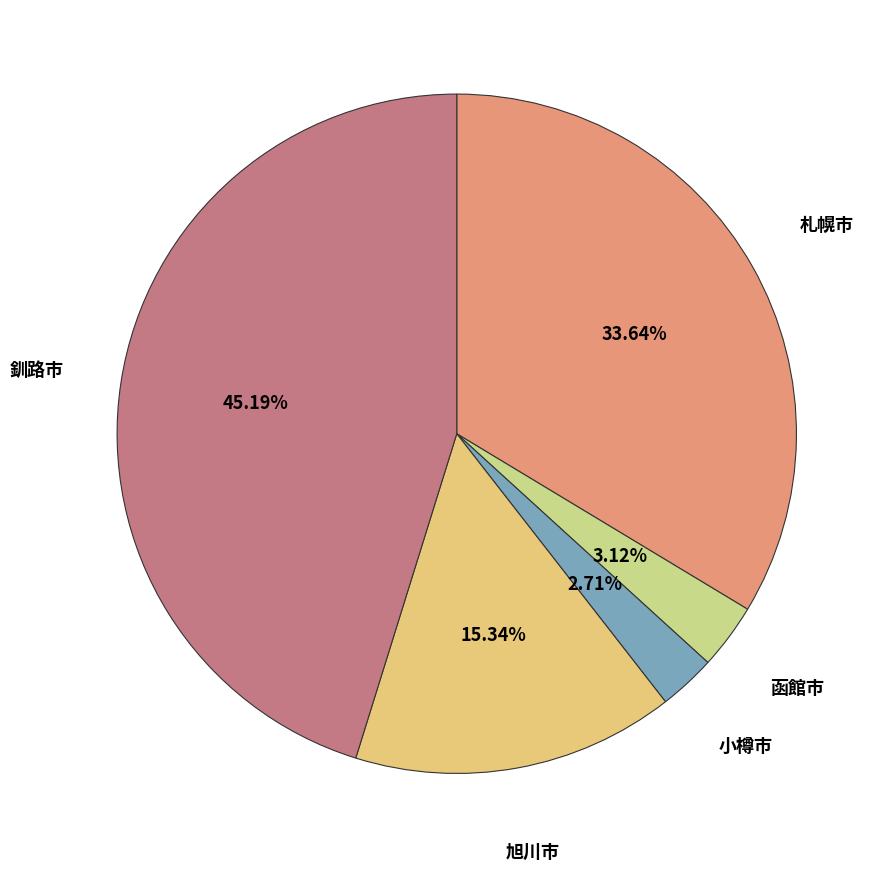

The 釧路市 slice represents 45% of the pie. True or false?

True